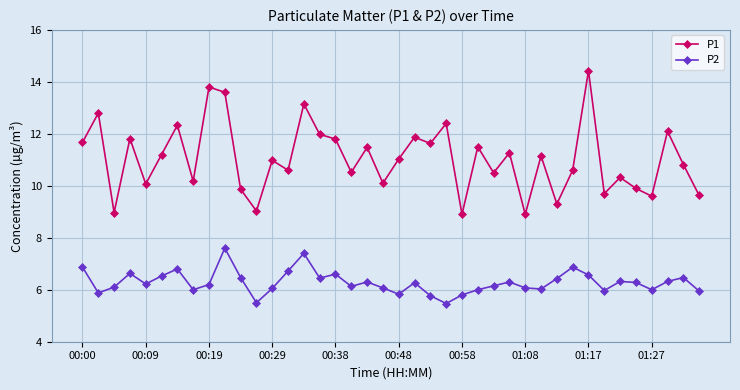

True or false: P1 and P2 cross at least once.

False